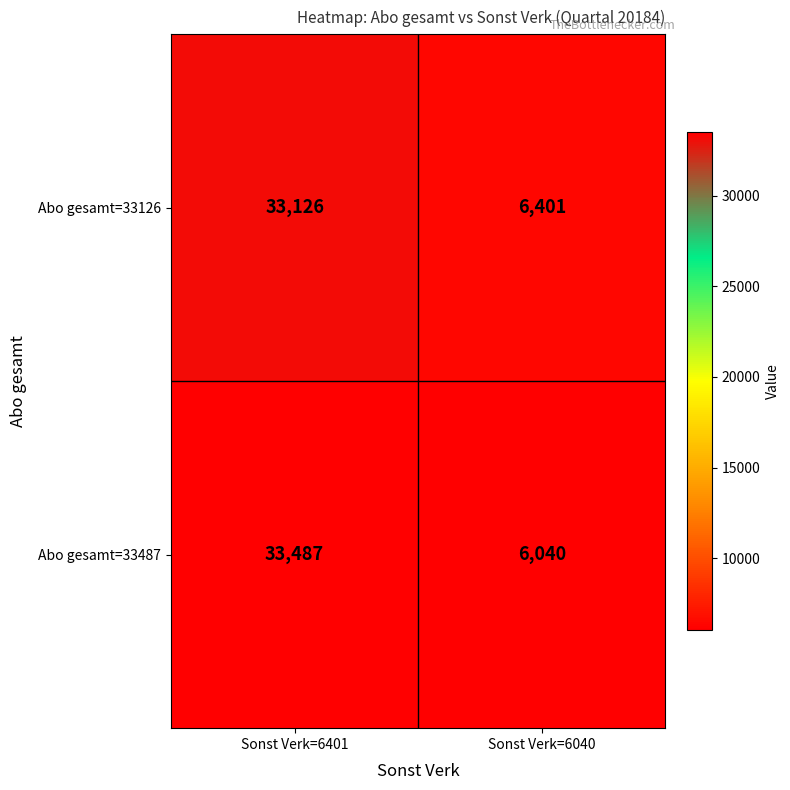

List the series in order of their peak value, lowest first.

Abo gesamt=33126, Abo gesamt=33487